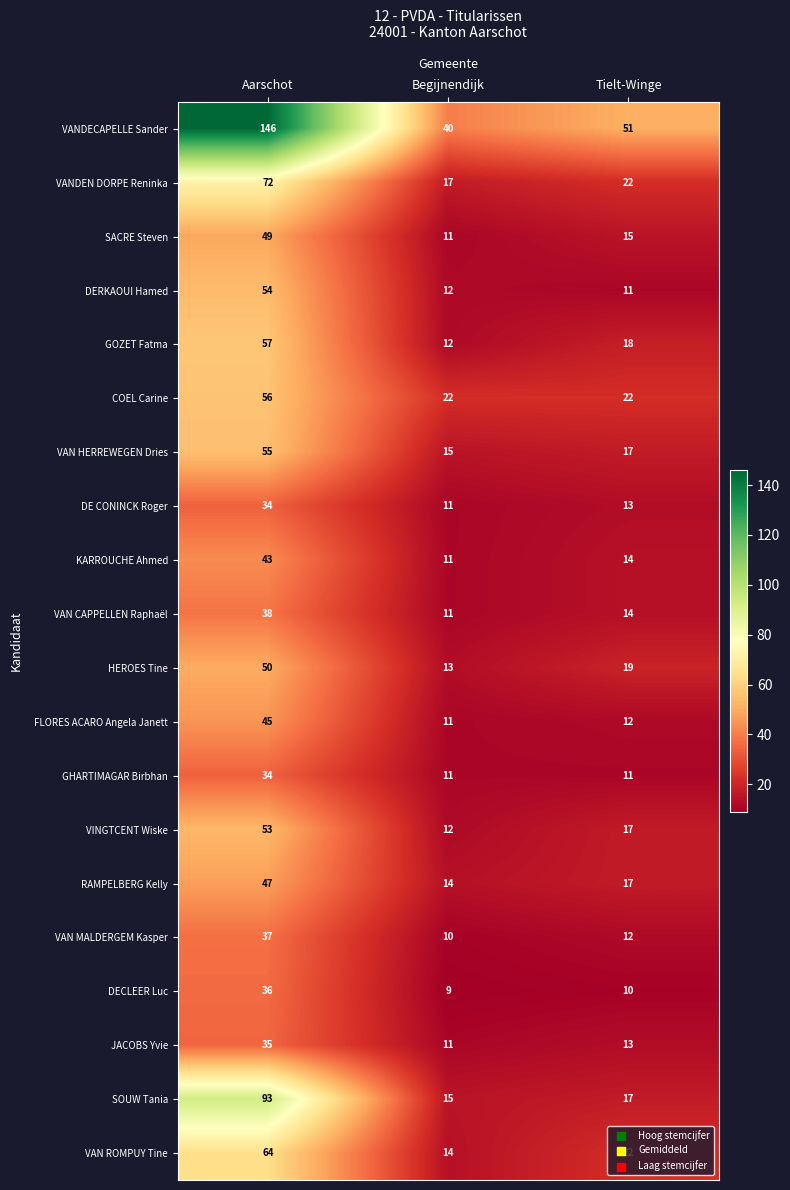

True or false: JACOBS Yvie has a value of 4 at Begijnendijk.

False